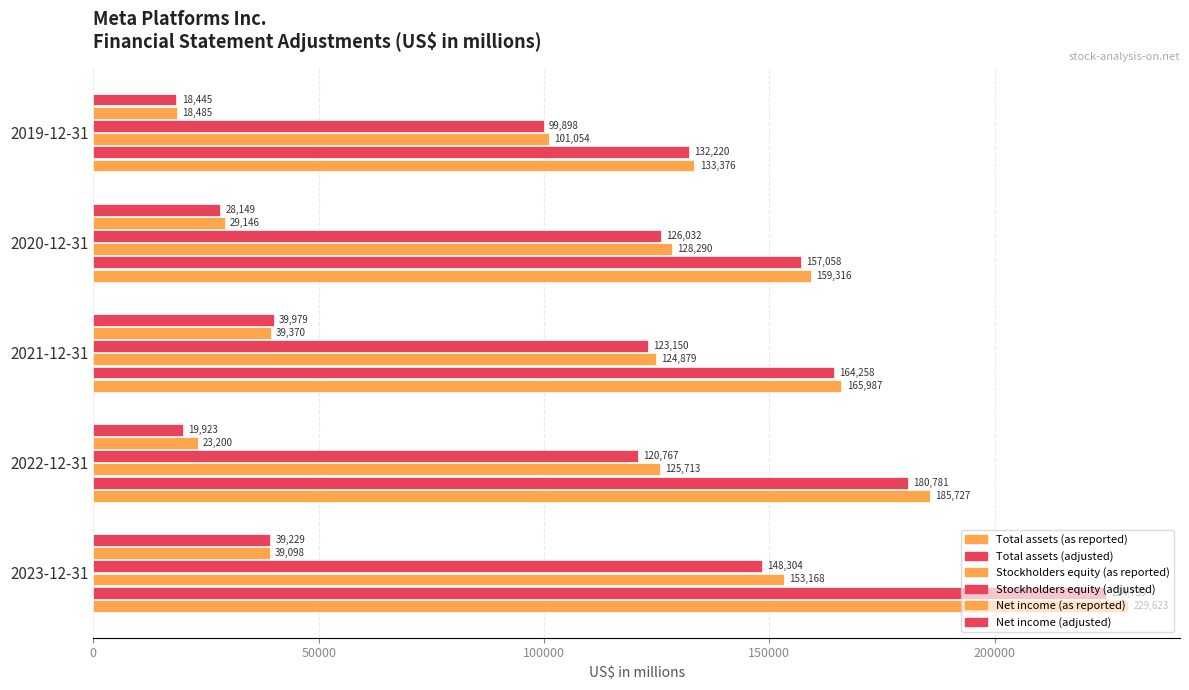

What is the difference between the maximum and minimum values in the Stockholders equity (as reported) series?

52114